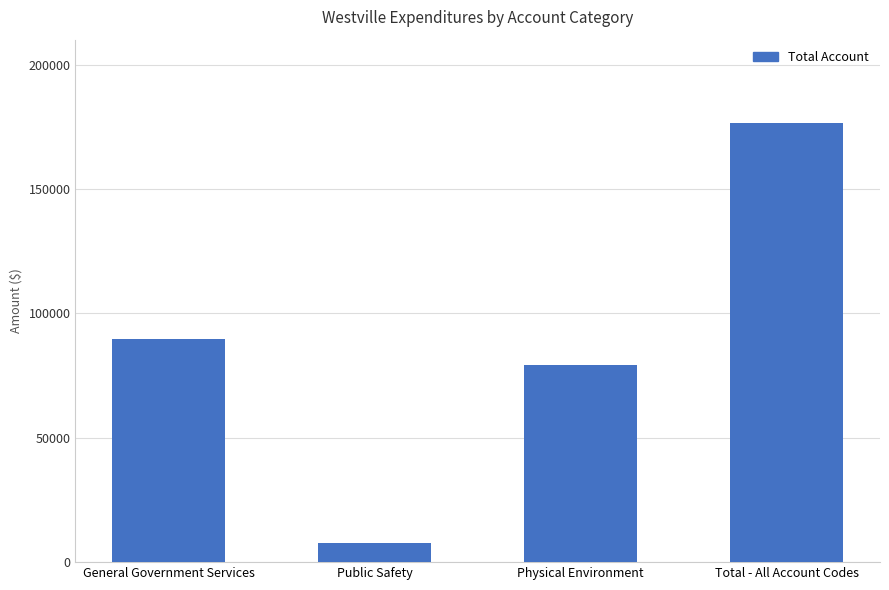

What is the ratio of the value at Total - All Account Codes to the value at Physical Environment?

2.2